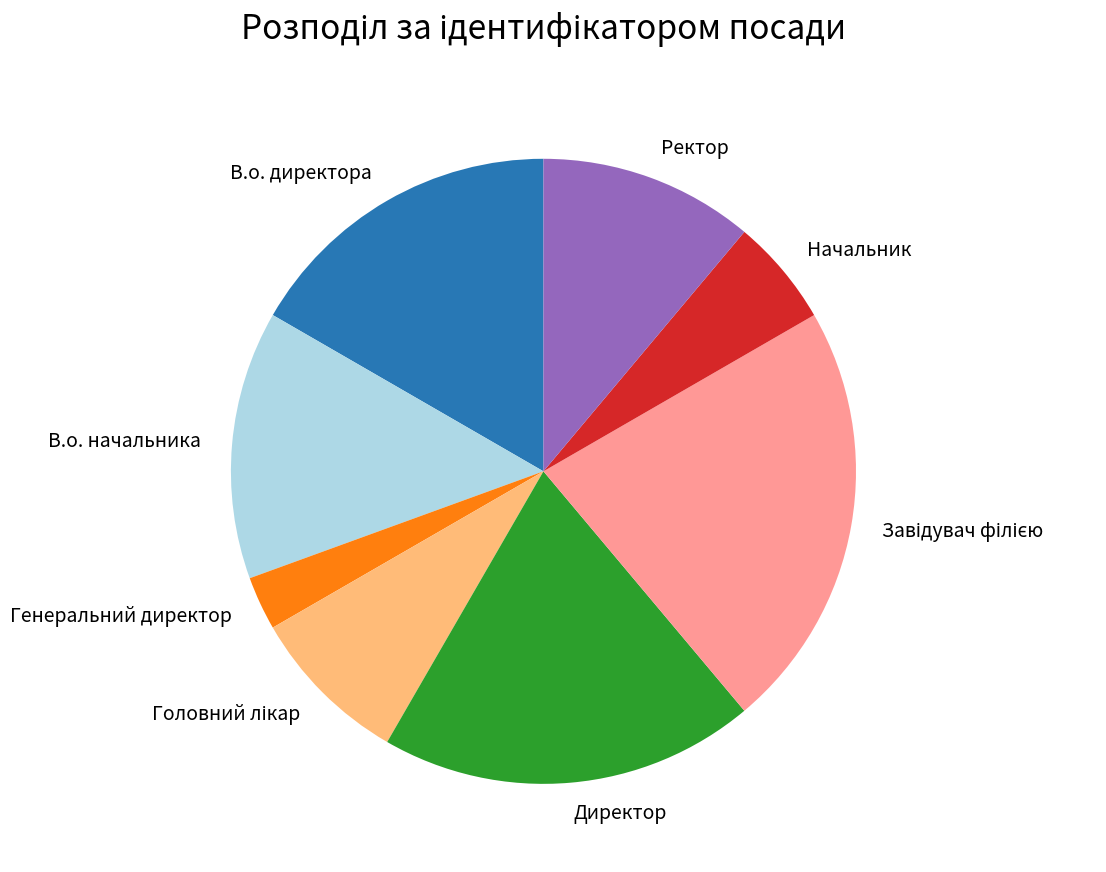

Between Начальник and Ректор, which is larger?

Ректор